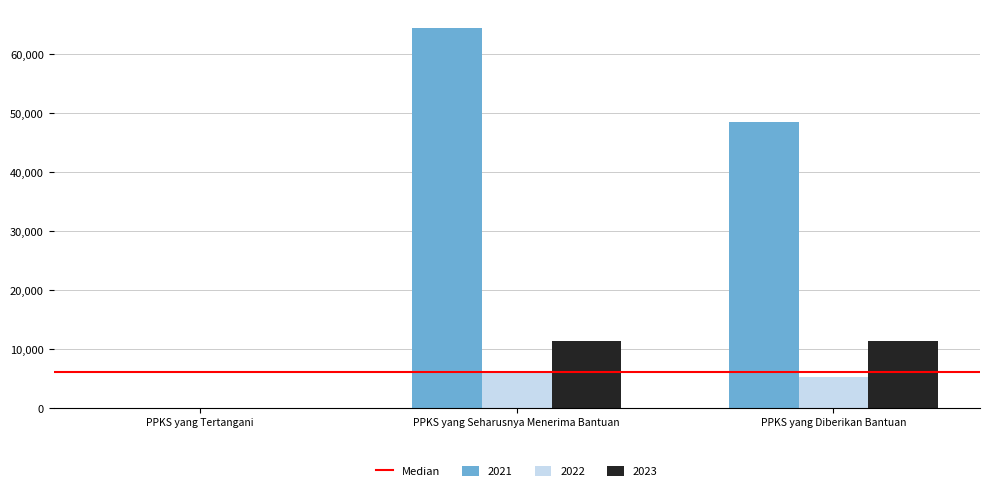

What is the sum of the 2021 values at PPKS yang Tertangani and PPKS yang Seharusnya Menerima Bantuan?

64335